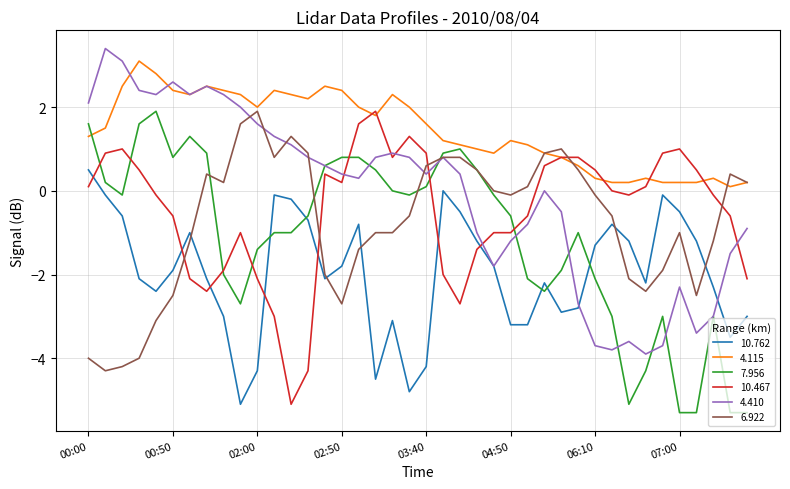

Which series has the largest range (max minus min)?

4.410